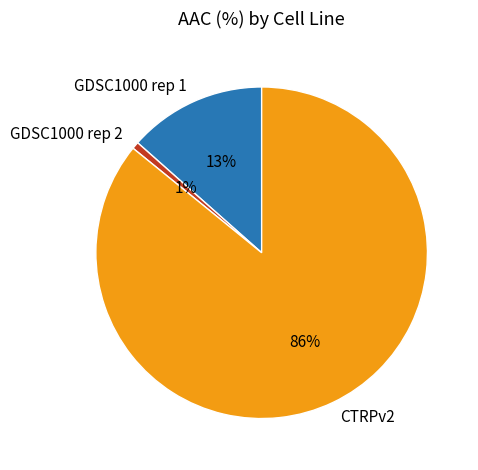

What percentage is the CTRPv2 slice, to the nearest percent?

86%